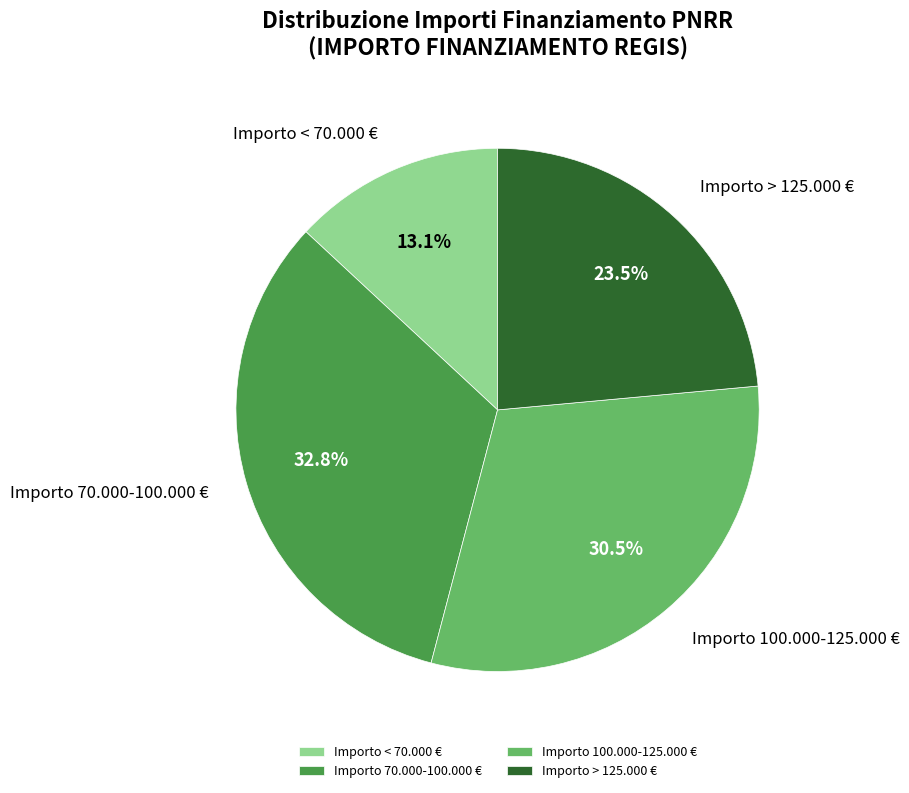

Which category has the biggest portion of the pie?

Importo 70.000-100.000 €